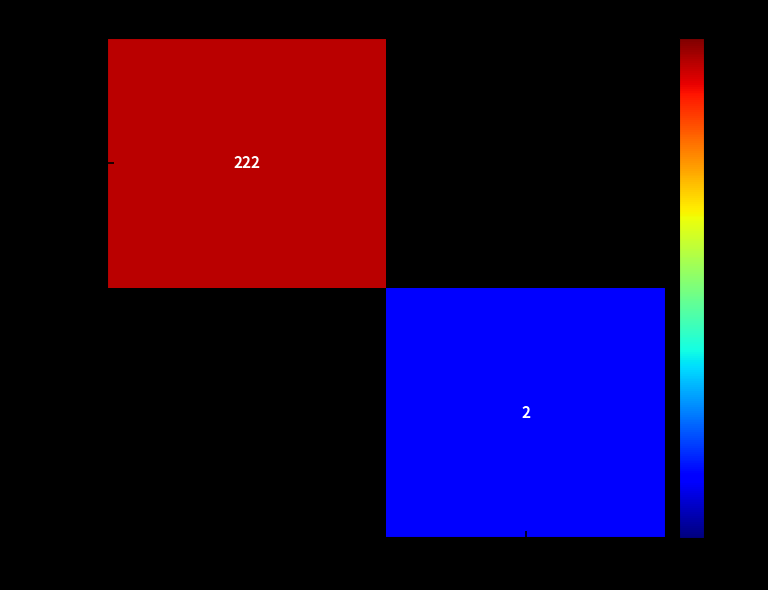

What is the total value across all series at 1?

2